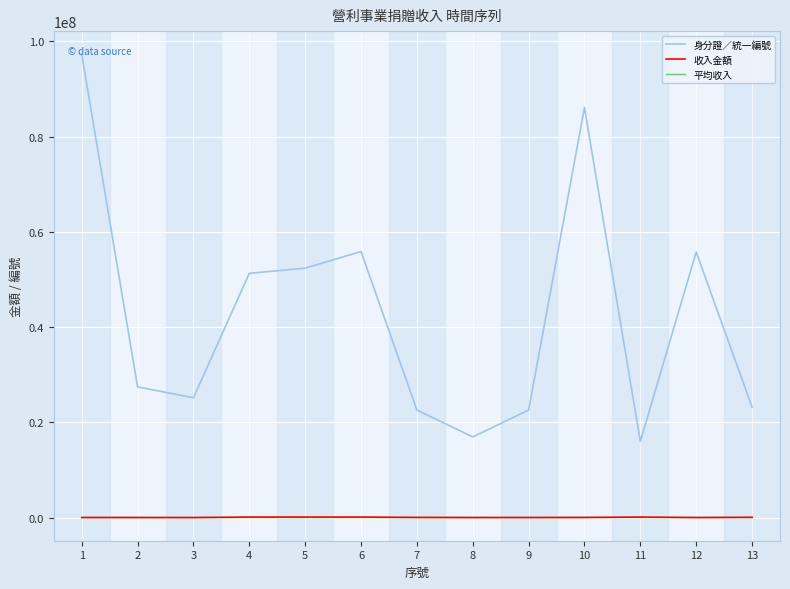

True or false: 身分證／統一編號 and 收入金額 intersect in this chart.

False